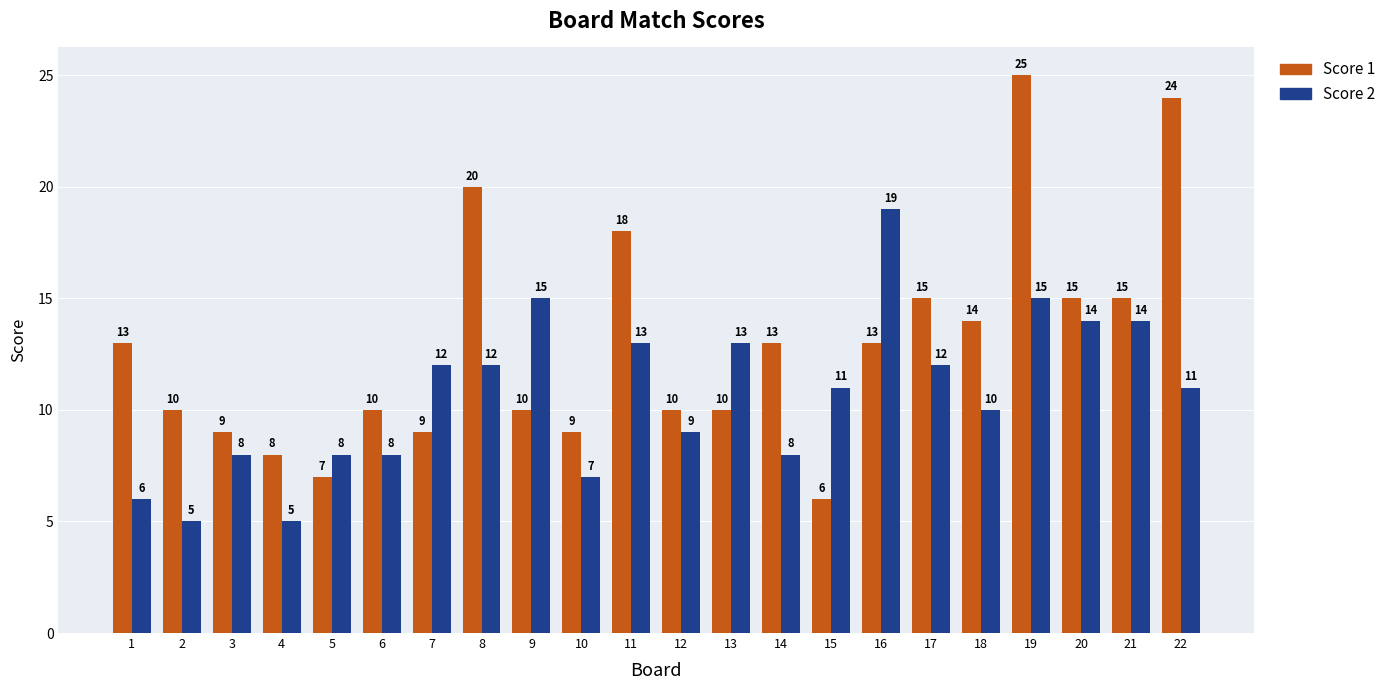

At which label does Score 2 first exceed 11?

7